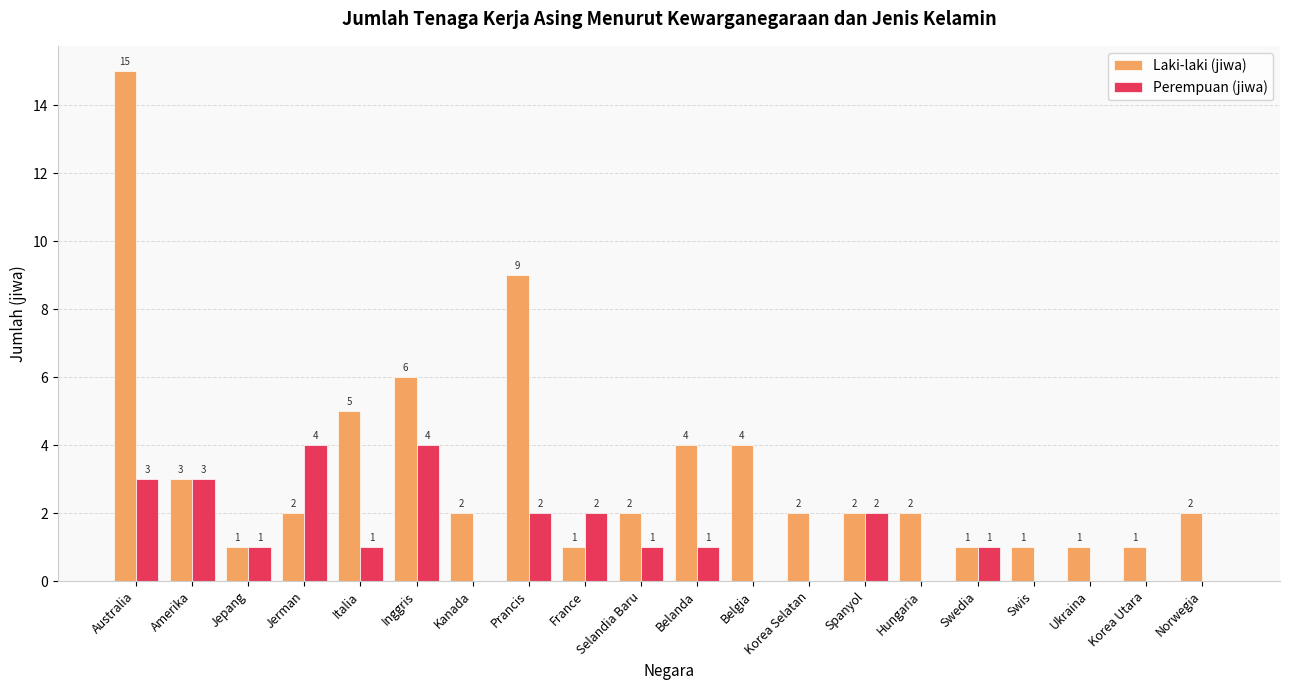

True or false: Perempuan (jiwa) has a value of 0 at Belgia.

True